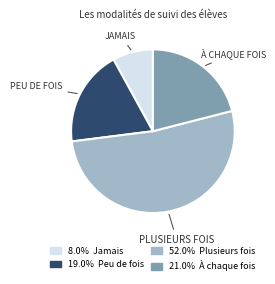

Is there a majority slice in this chart?

Yes